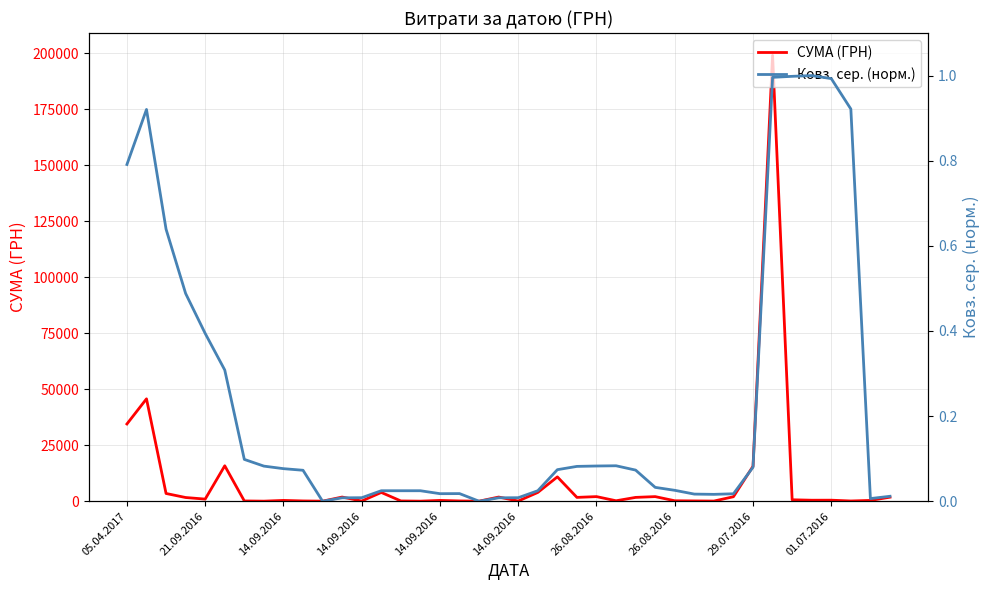

At which label does СУМА (ГРН) first exceed 648?

05.04.2017